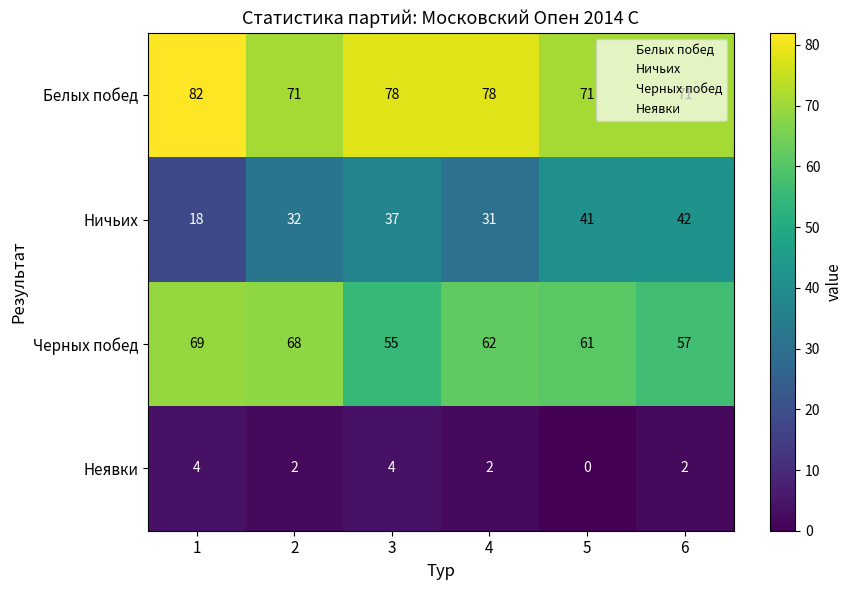

Rank the series at 2 from highest to lowest value.

Белых побед, Черных побед, Ничьих, Неявки